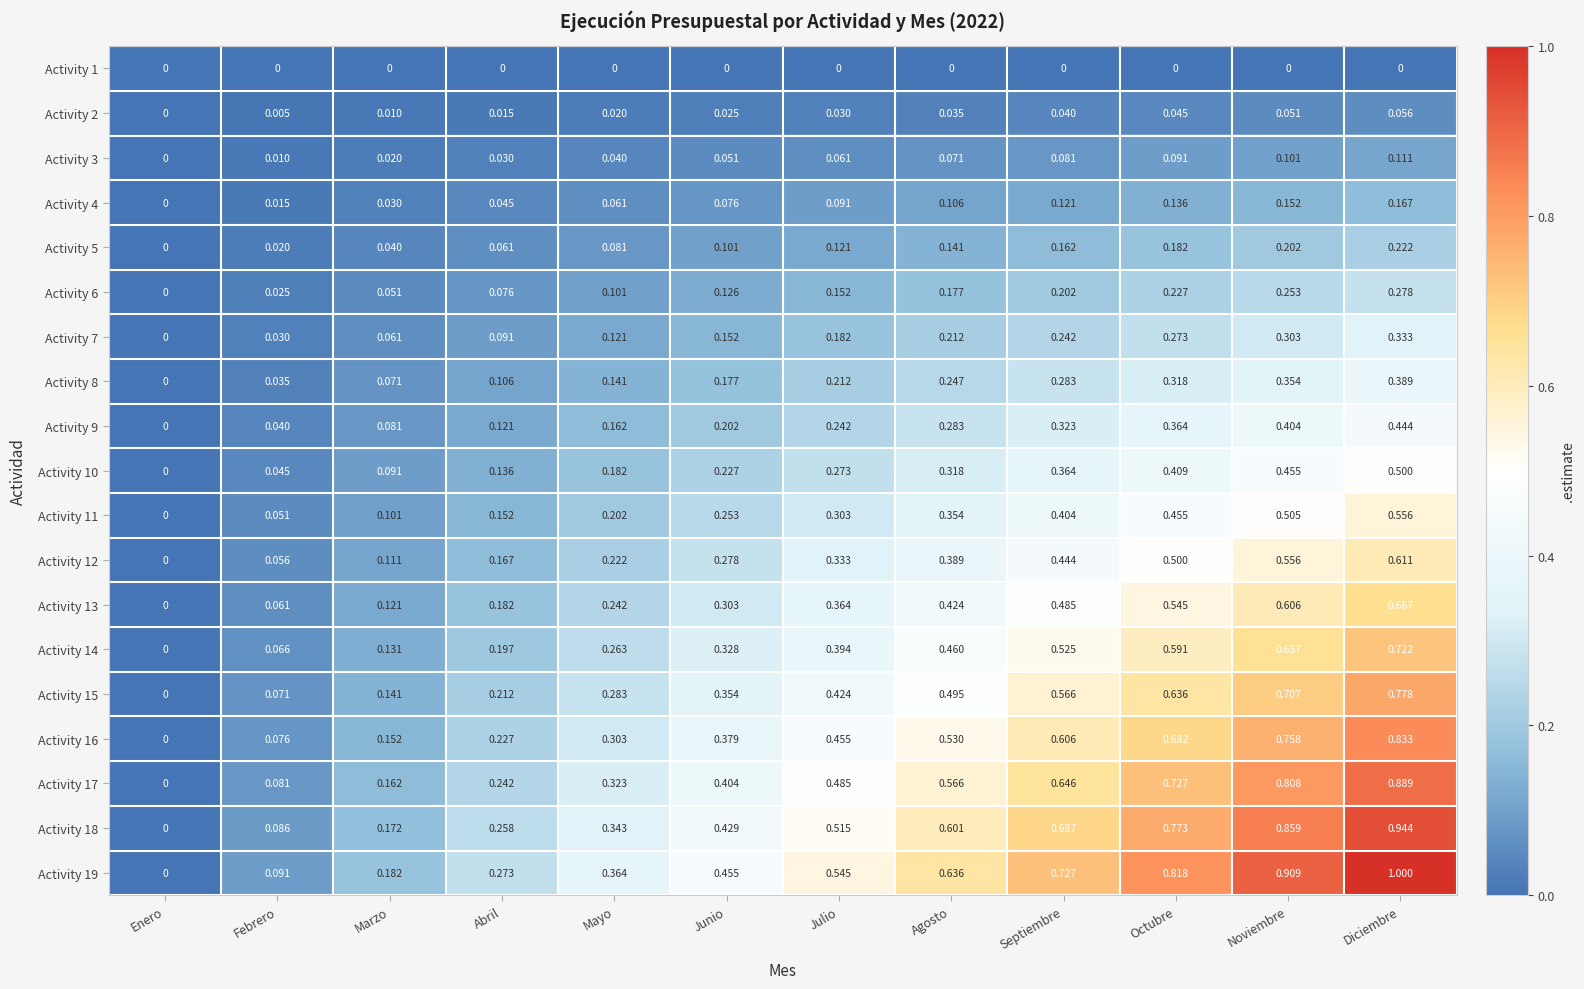

At which label does Activity 5 reach its peak?

Diciembre